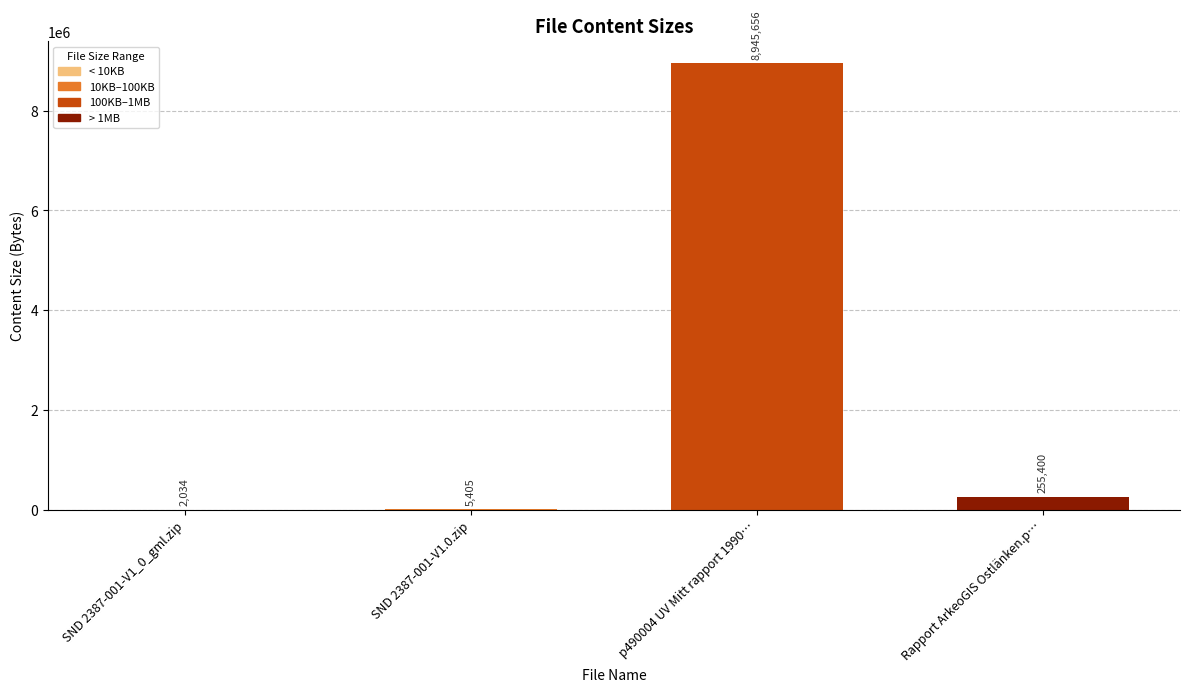

What is the sum of all values?

9208495